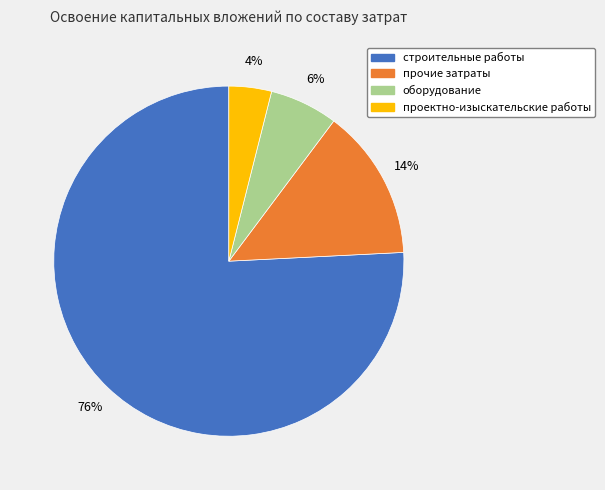

How many slices are in this pie chart?

4